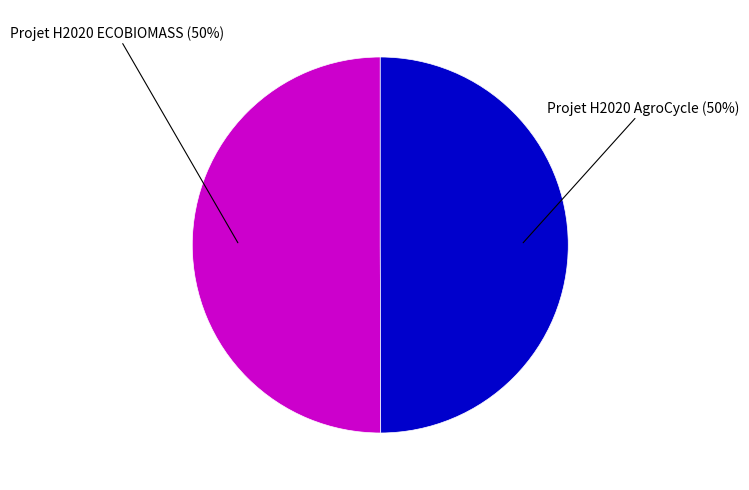

Combined, do Projet H2020 AgroCycle and Projet H2020 ECOBIOMASS account for over 50%?

Yes